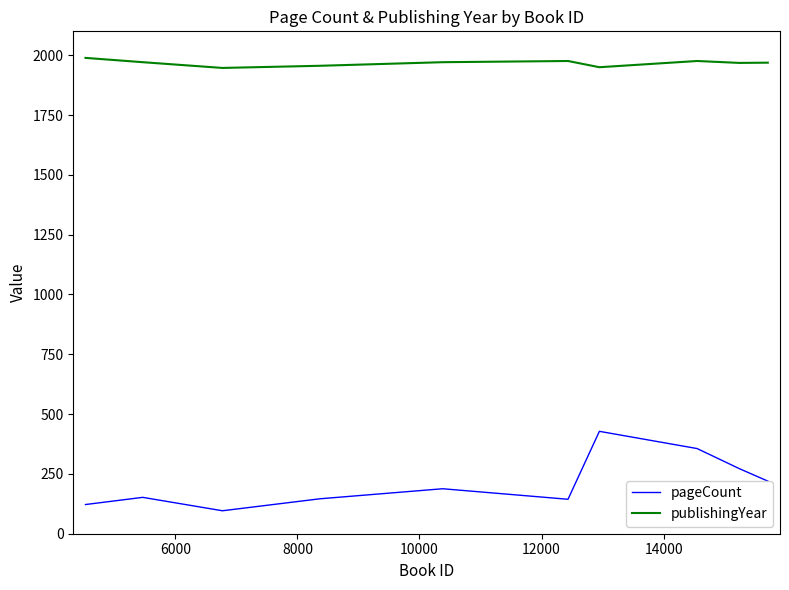

Which series has the widest spread of values?

pageCount